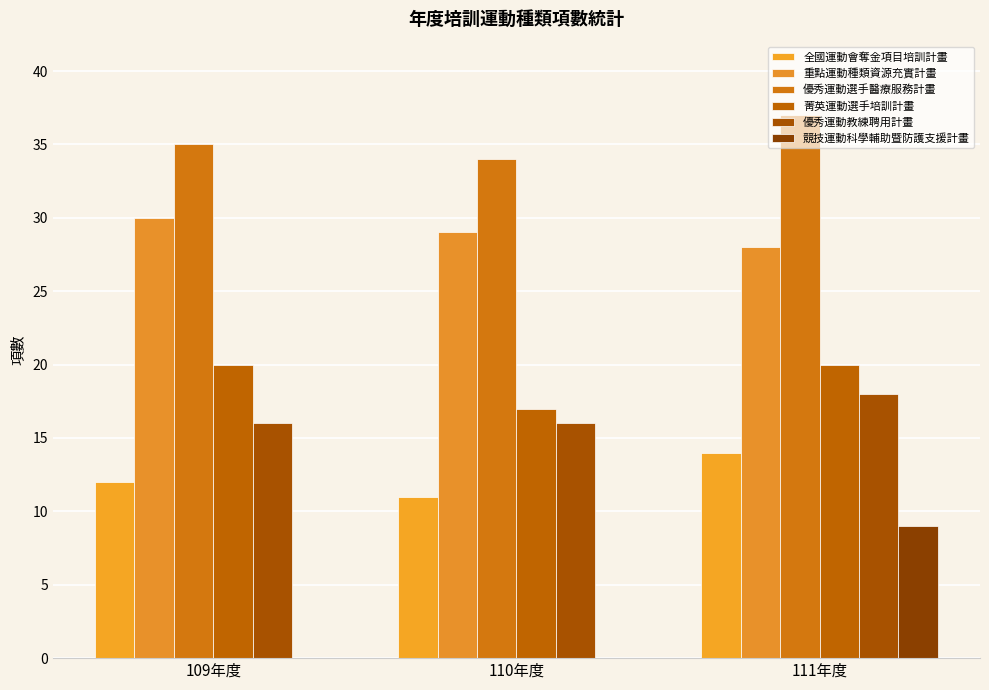

Reading right to left, list all the values displayed in this chart.

全國運動會奪金項目培訓計畫: 111年度=14	110年度=11	109年度=12
重點運動種類資源充實計畫: 111年度=28	110年度=29	109年度=30
優秀運動選手醫療服務計畫: 111年度=37	110年度=34	109年度=35
菁英運動選手培訓計畫: 111年度=20	110年度=17	109年度=20
優秀運動教練聘用計畫: 111年度=18	110年度=16	109年度=16
競技運動科學輔助暨防護支援計畫: 111年度=9	110年度=0	109年度=0